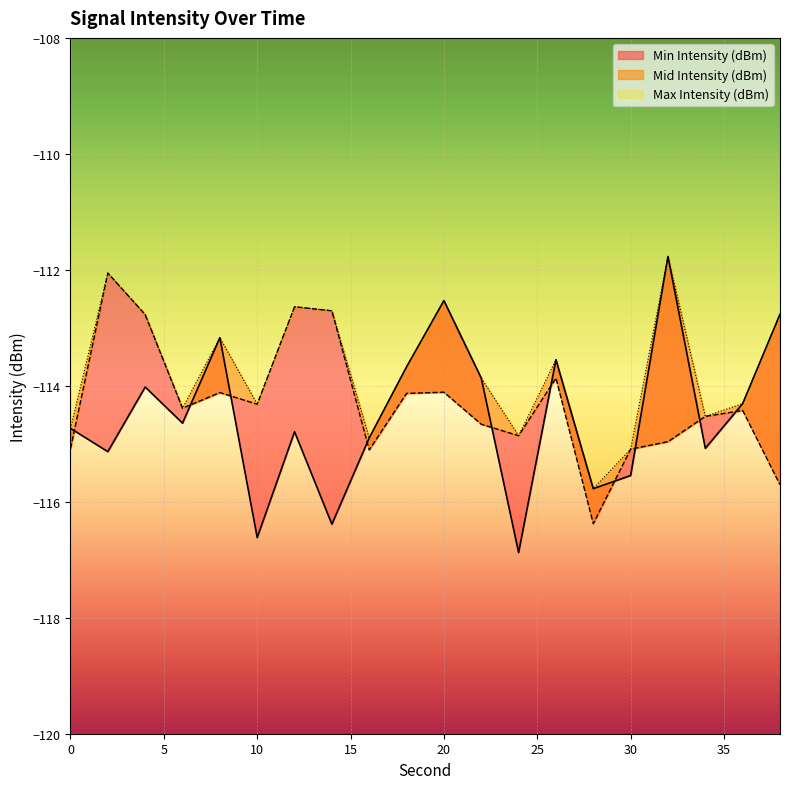

True or false: Min Intensity (dBm) has more than 0 points higher than both neighbors.

True